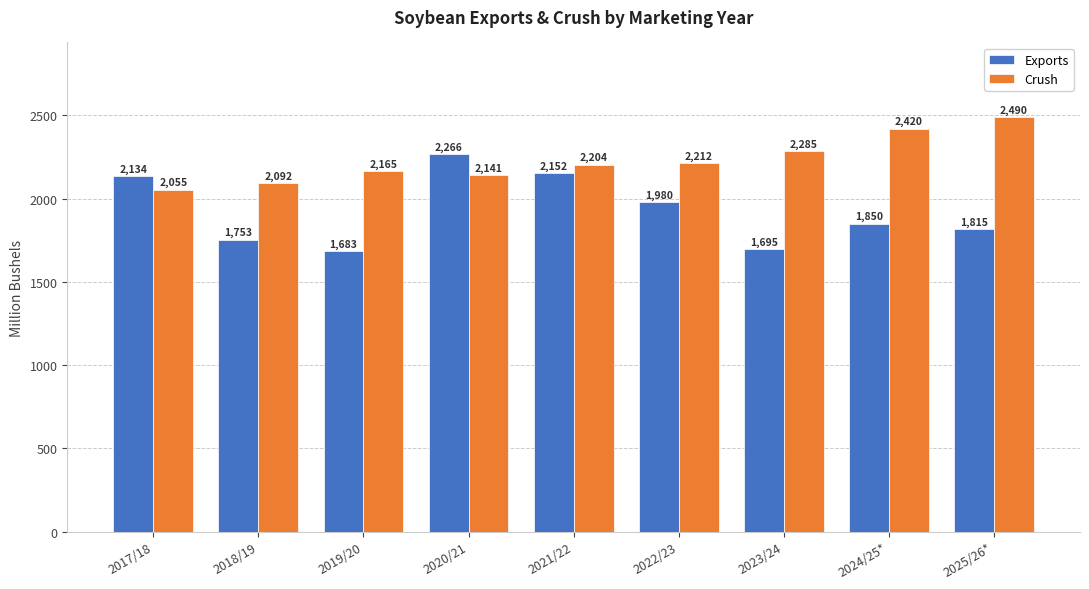

What is the difference between the maximum and minimum values in the Exports series?

582.9